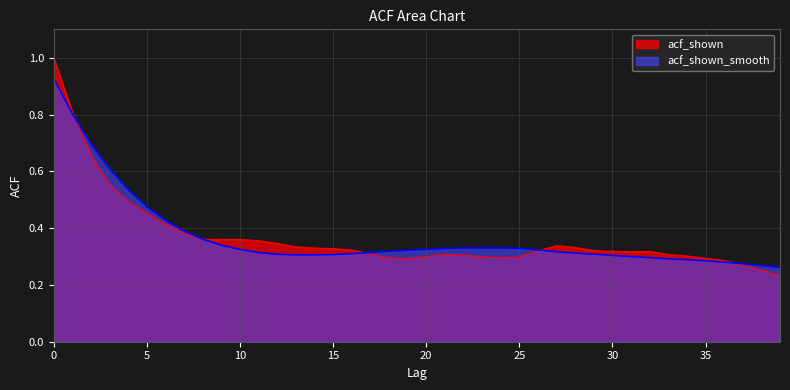

Which series has the largest total across all categories?

acf_shown_smooth